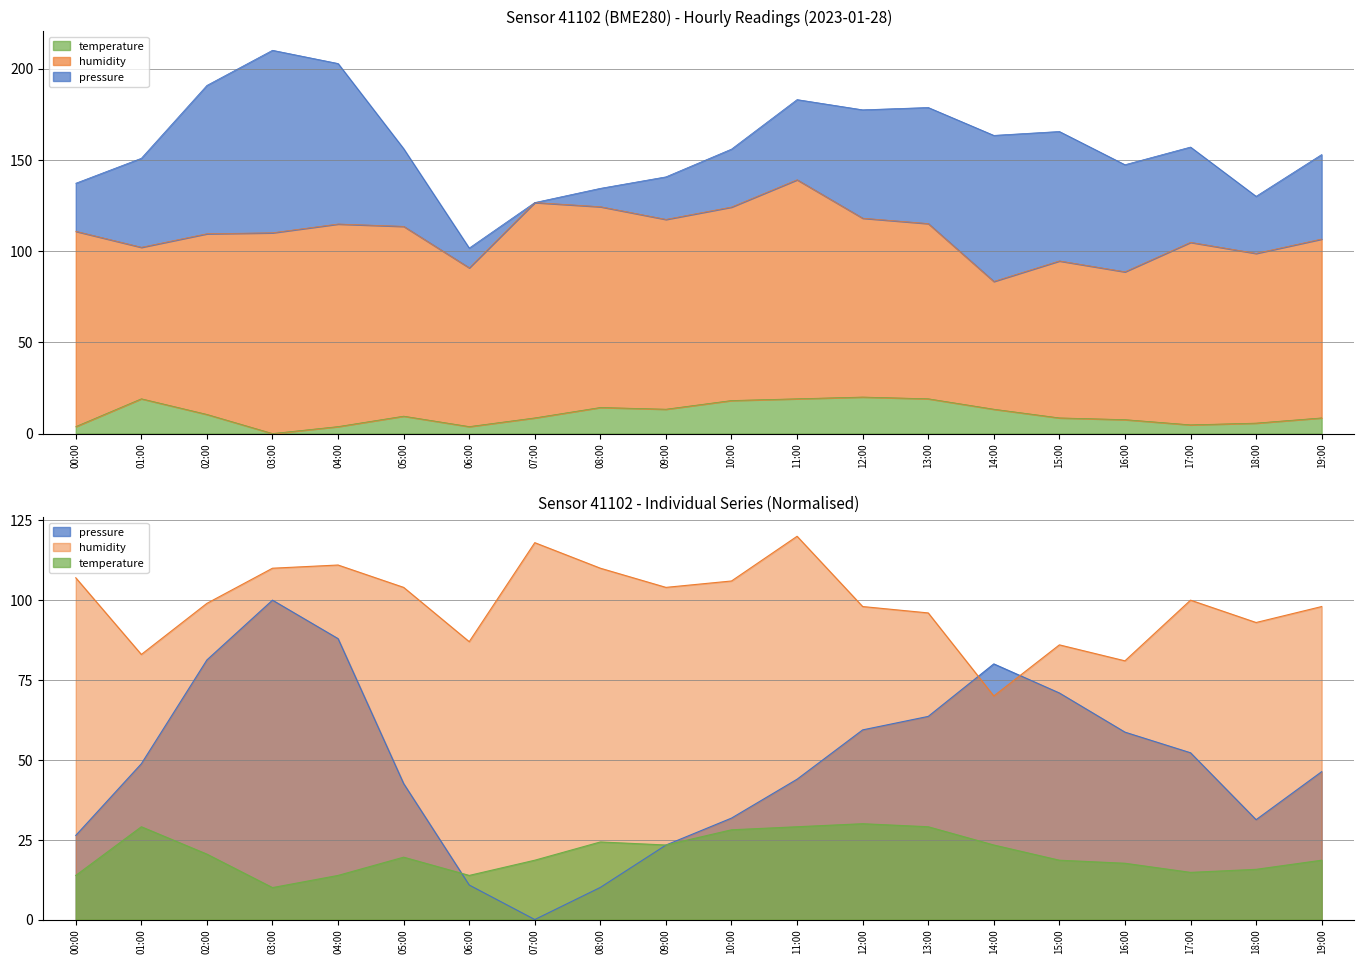

Which label corresponds to the smallest value in the chart?

07:00